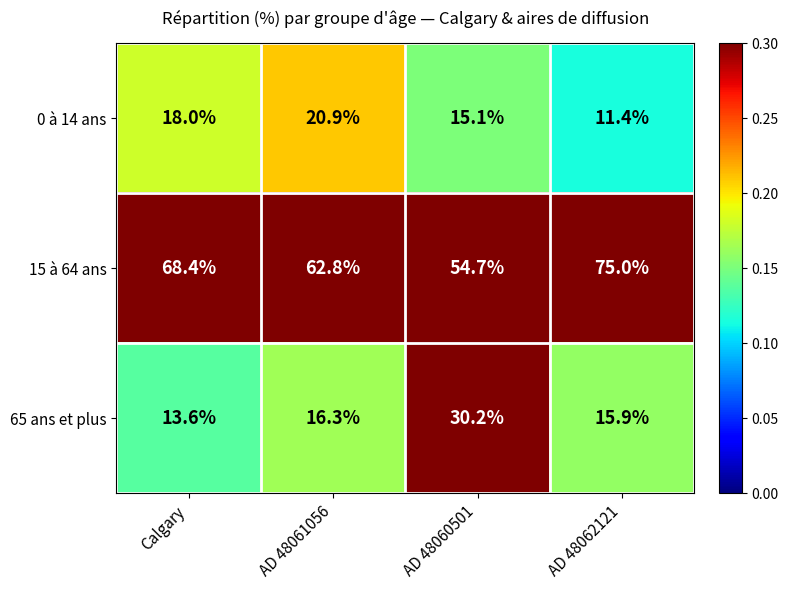

At AD 48061056, list the series in order from largest to smallest.

15 à 64 ans, 0 à 14 ans, 65 ans et plus